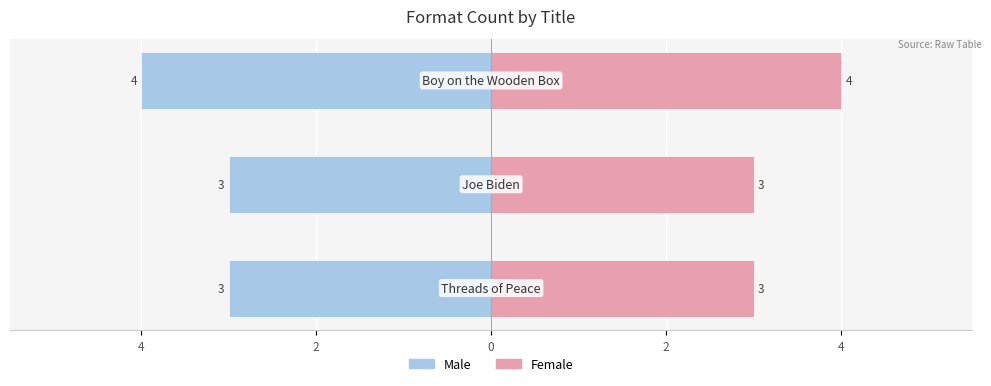

List the series in order of their peak value, lowest first.

Male, Female